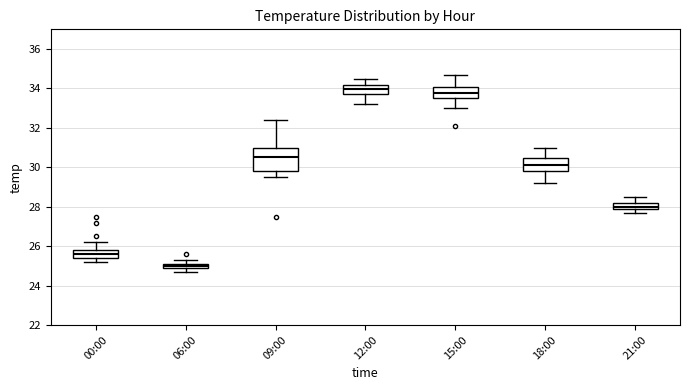

Which box is the tallest, from its lower edge to its upper edge?

09:00